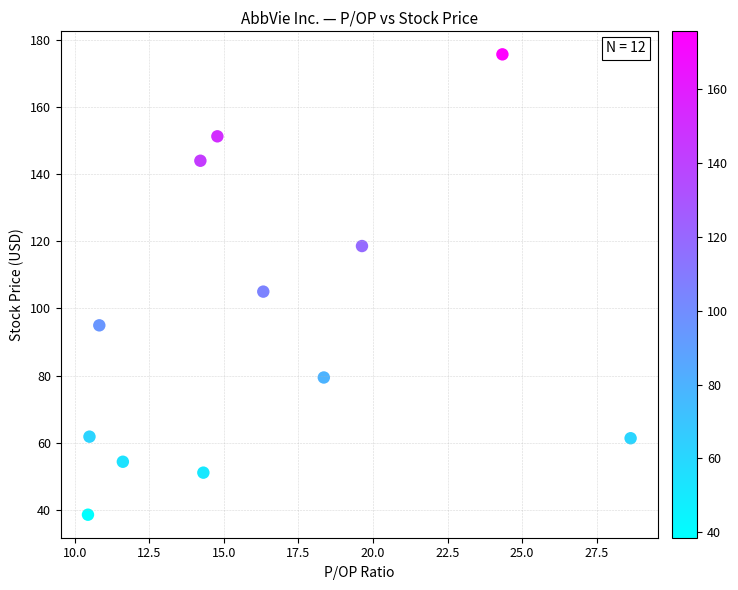

What is the average X value?

16.2